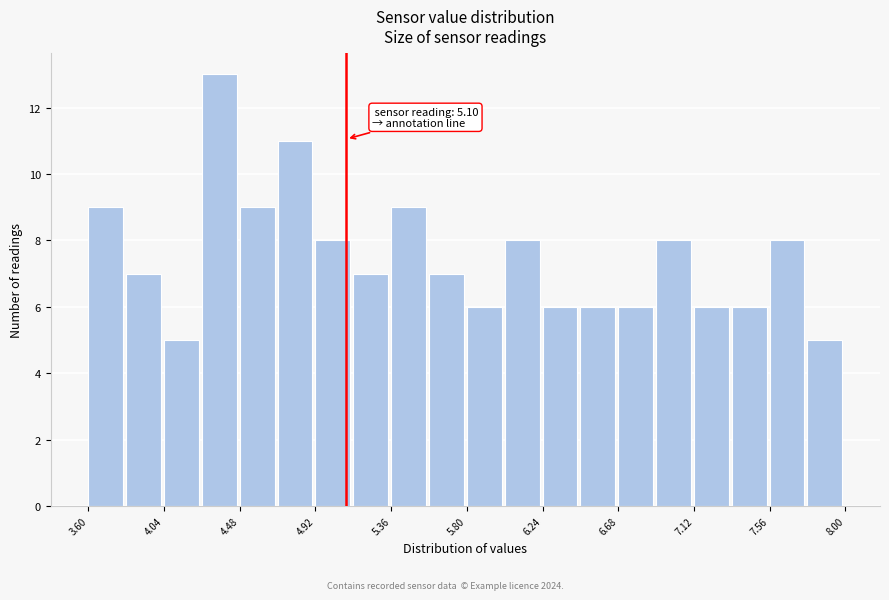

Which range on the x-axis has the tallest bar?

4.26 to 4.48